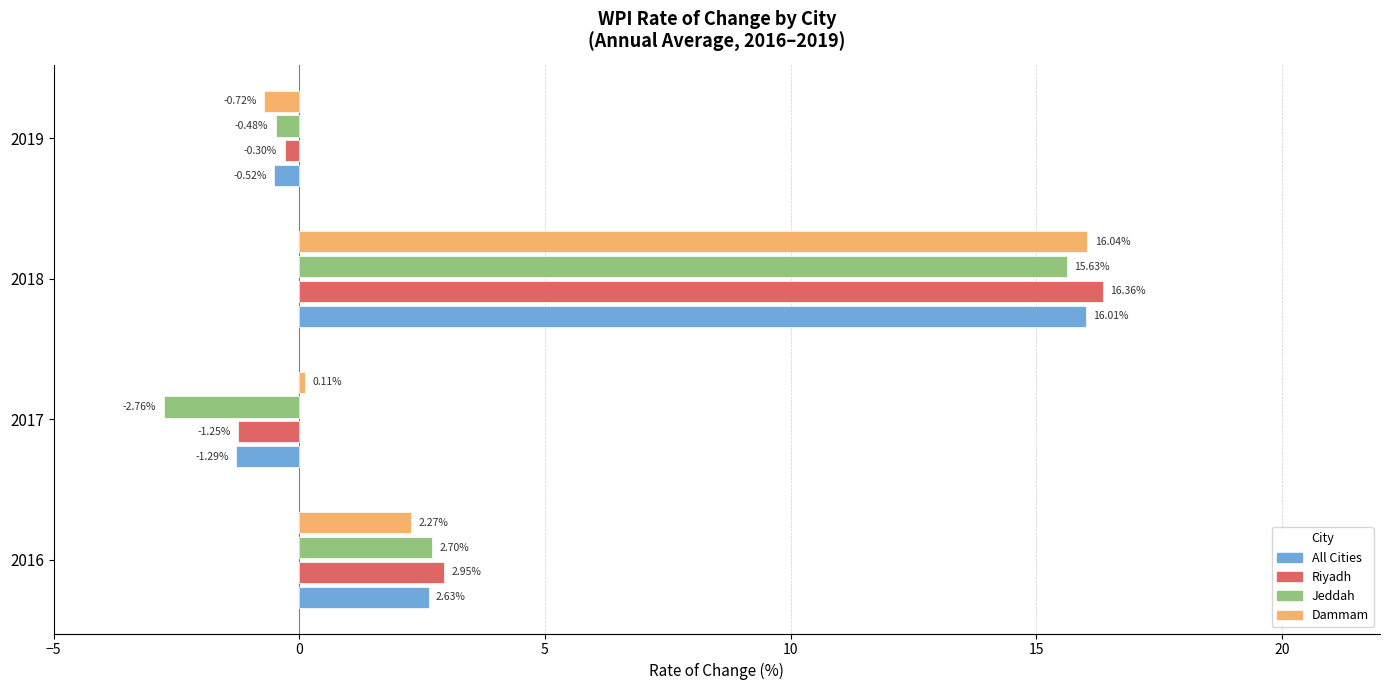

What is the total value across all series at 2016?

10.6